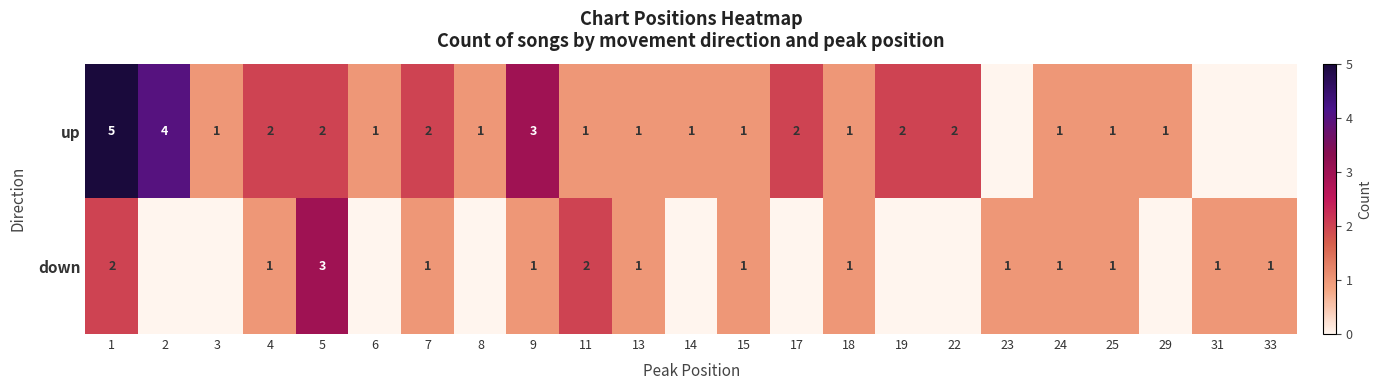

What is the sum of the up values at 15 and 11?

2